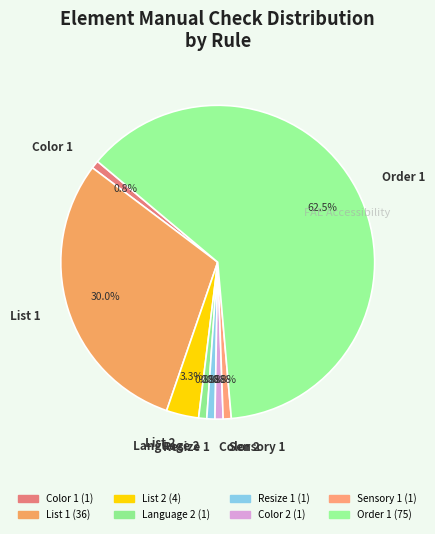

What is the largest slice in the pie chart?

Order 1